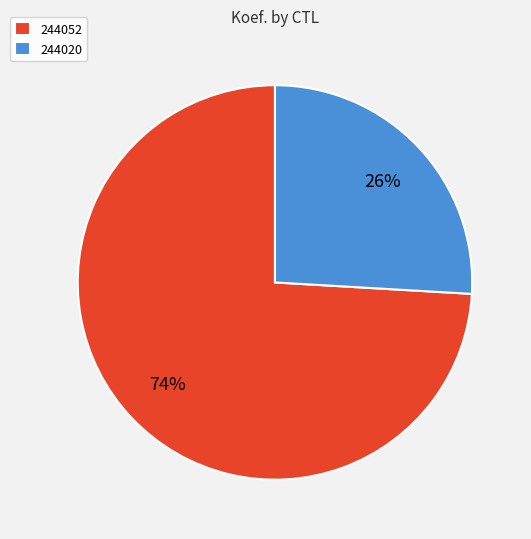

How many segments does this pie chart have?

2